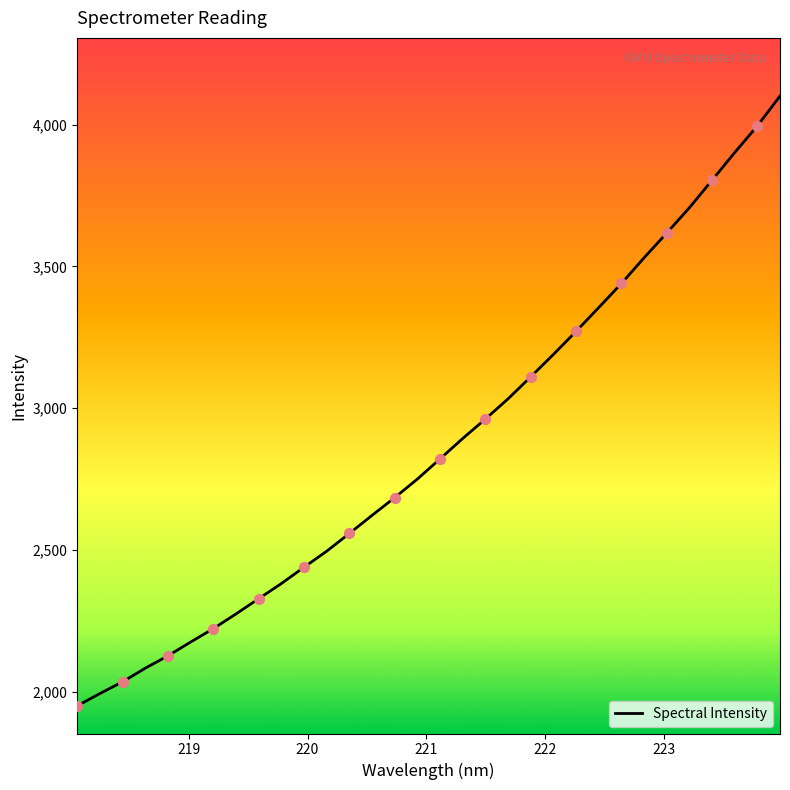

What is the difference between the maximum and minimum values?

2150.4